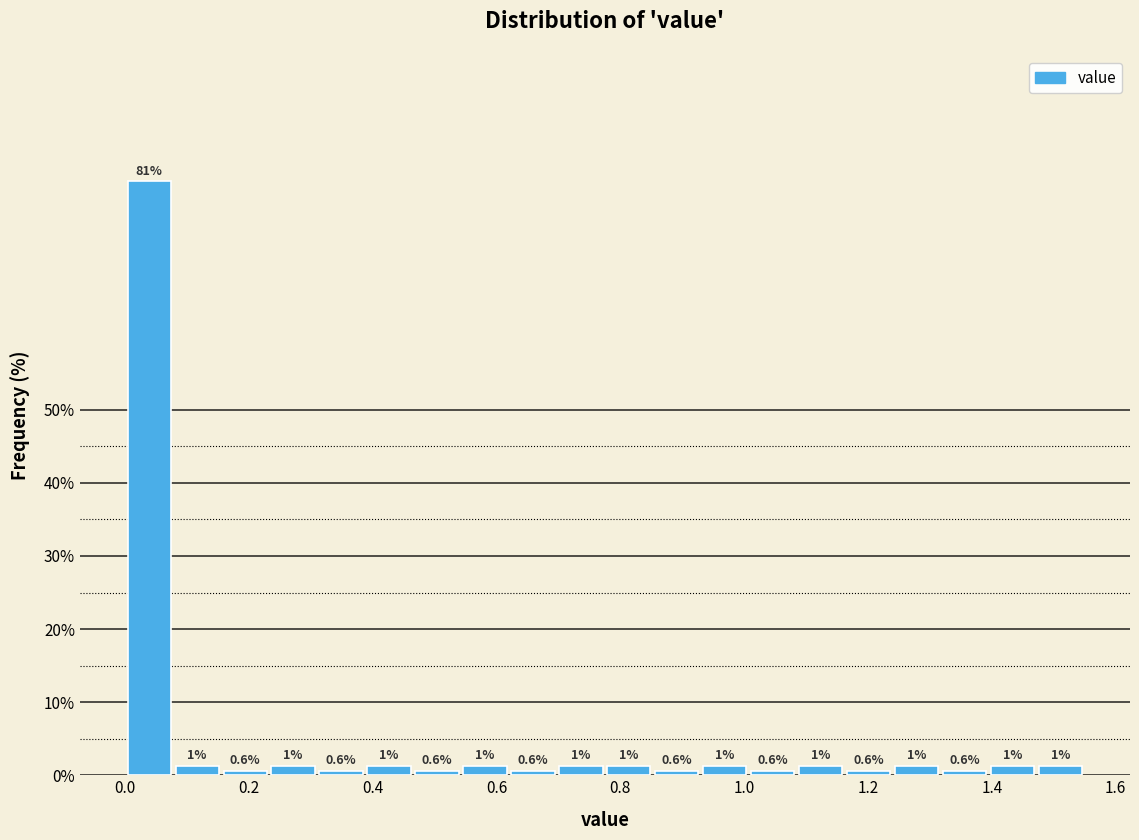

Around what value on the x-axis is the tallest bar? Give the approximate position of its centre, as read against the axis.

0.04